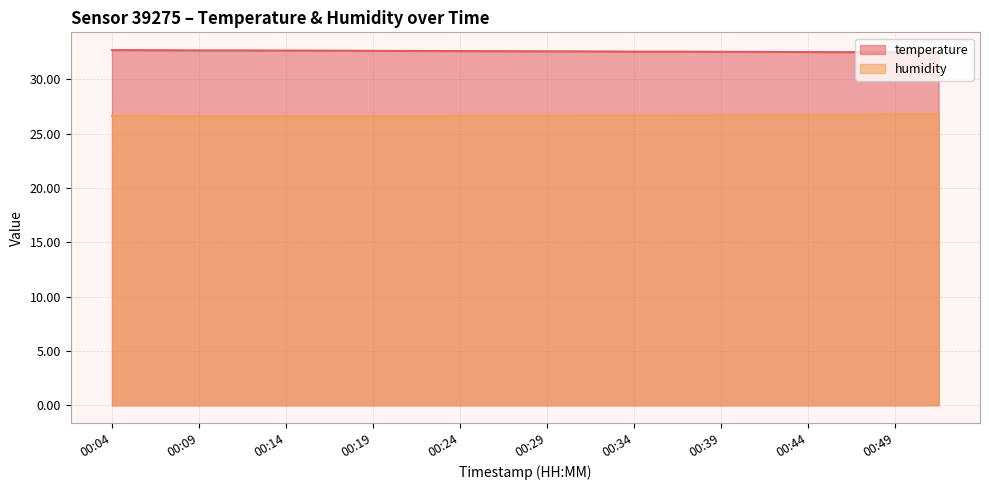

What is the value of the temperature point at the 15th from the left?

32.5